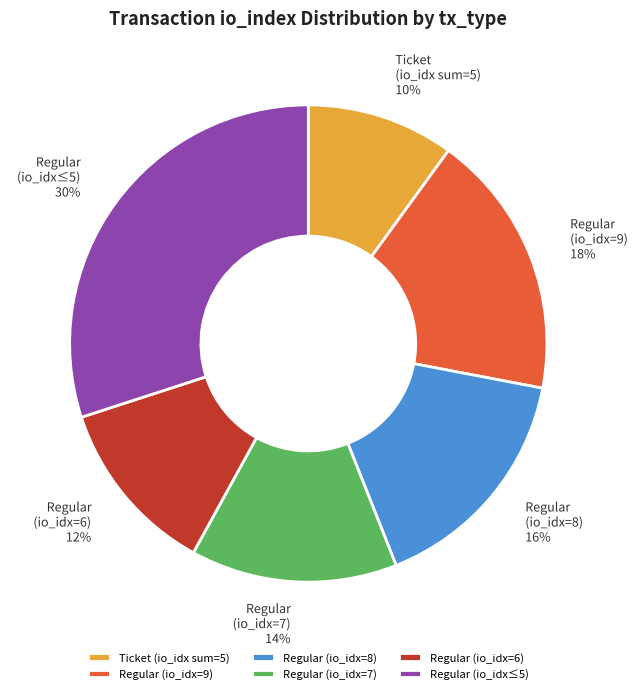

What is the smallest slice in the pie chart?

Ticket (io_idx sum=5)